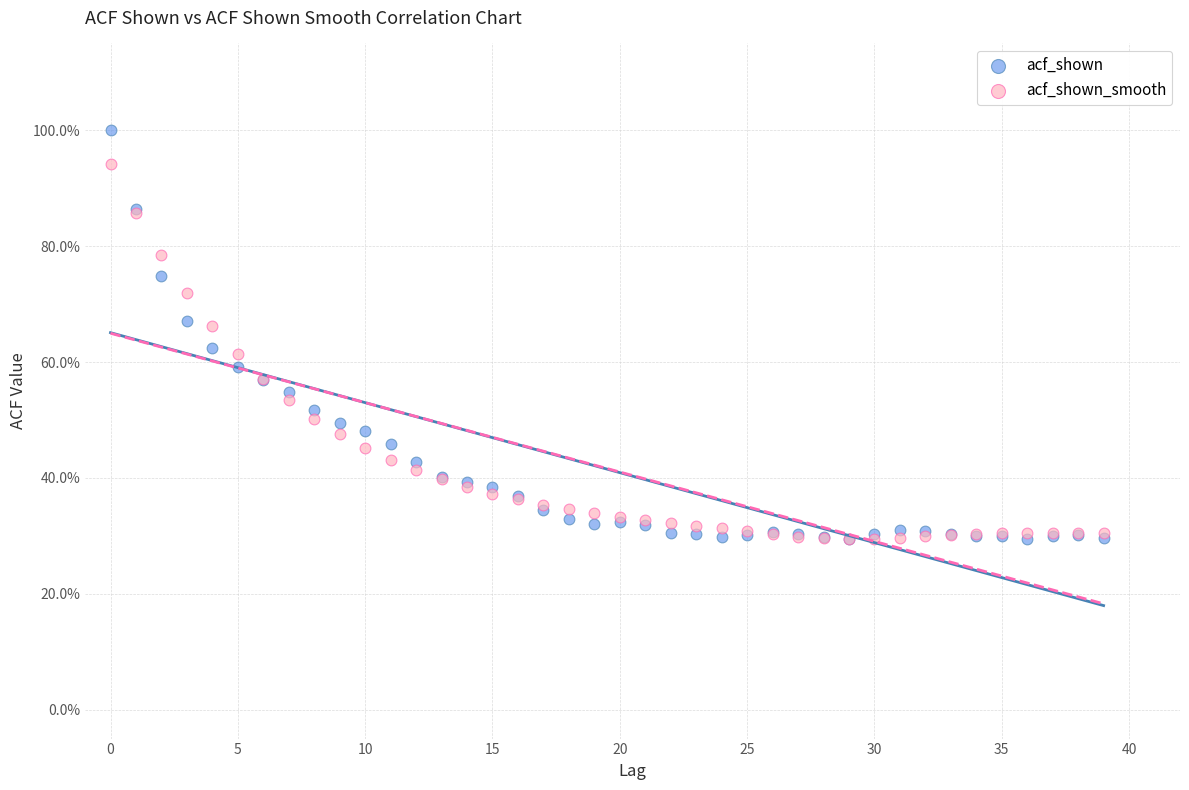

What are all the series names shown in the legend?

acf_shown, acf_shown_smooth